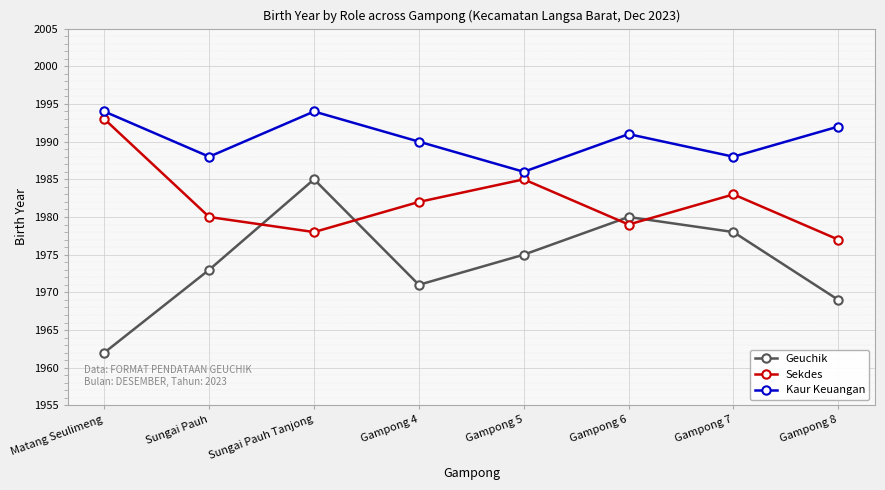

Reading left to right, transcribe all the data shown in this chart.

Geuchik: Matang Seulimeng=1962	Sungai Pauh=1973	Sungai Pauh Tanjong=1985	Gampong 4=1971	Gampong 5=1975	Gampong 6=1980	Gampong 7=1978	Gampong 8=1969
Sekdes: Matang Seulimeng=1993	Sungai Pauh=1980	Sungai Pauh Tanjong=1978	Gampong 4=1982	Gampong 5=1985	Gampong 6=1979	Gampong 7=1983	Gampong 8=1977
Kaur Keuangan: Matang Seulimeng=1994	Sungai Pauh=1988	Sungai Pauh Tanjong=1994	Gampong 4=1990	Gampong 5=1986	Gampong 6=1991	Gampong 7=1988	Gampong 8=1992